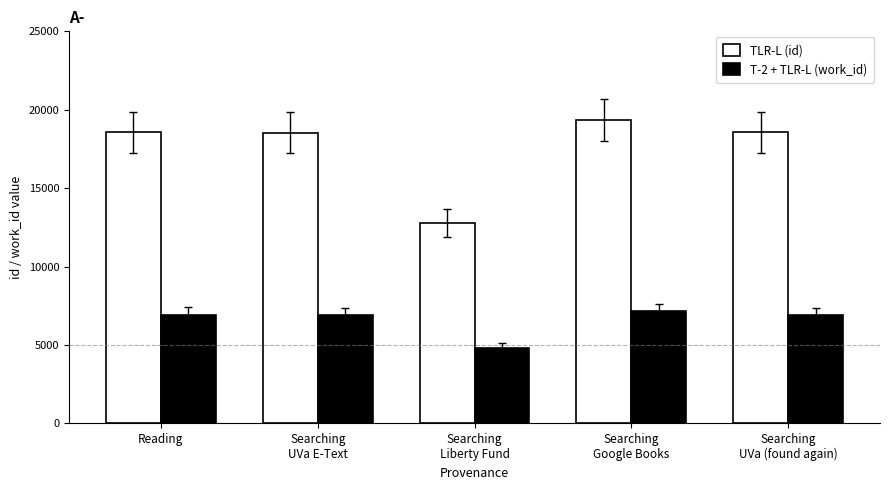

Which series has the largest range (max minus min)?

TLR-L (id)